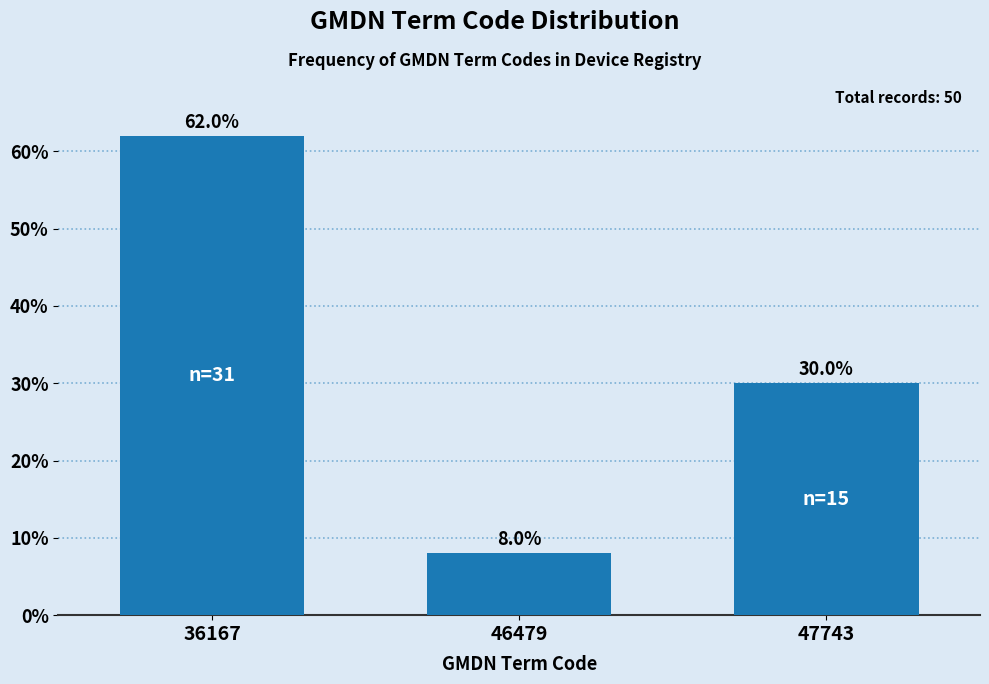

Reading left to right, what are all the values shown in this chart?

36167=62	46479=8	47743=30